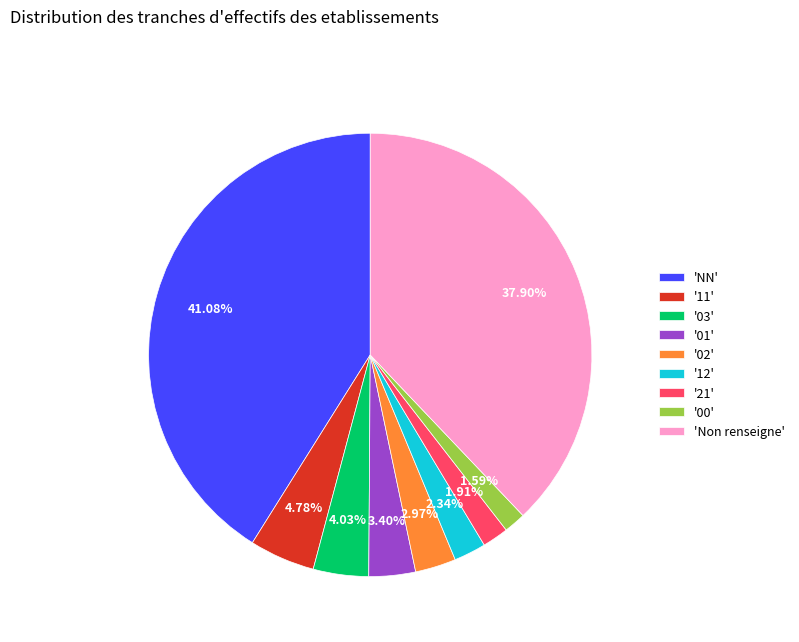

Which category has the biggest portion of the pie?

'NN'